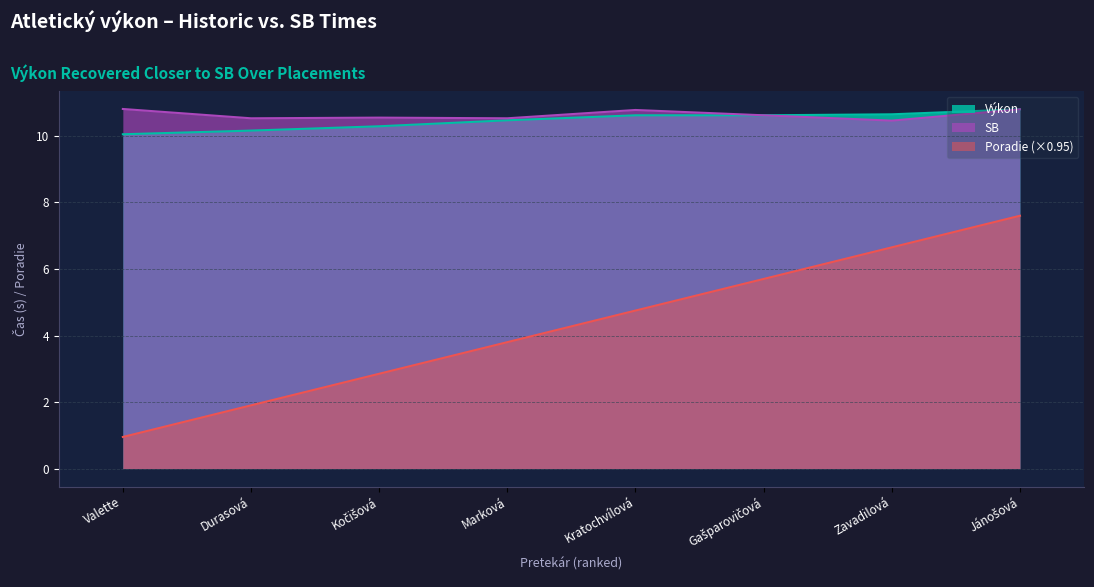

What is the sum of the Výkon values at Zavadilová and Gašparovičová?

21.3